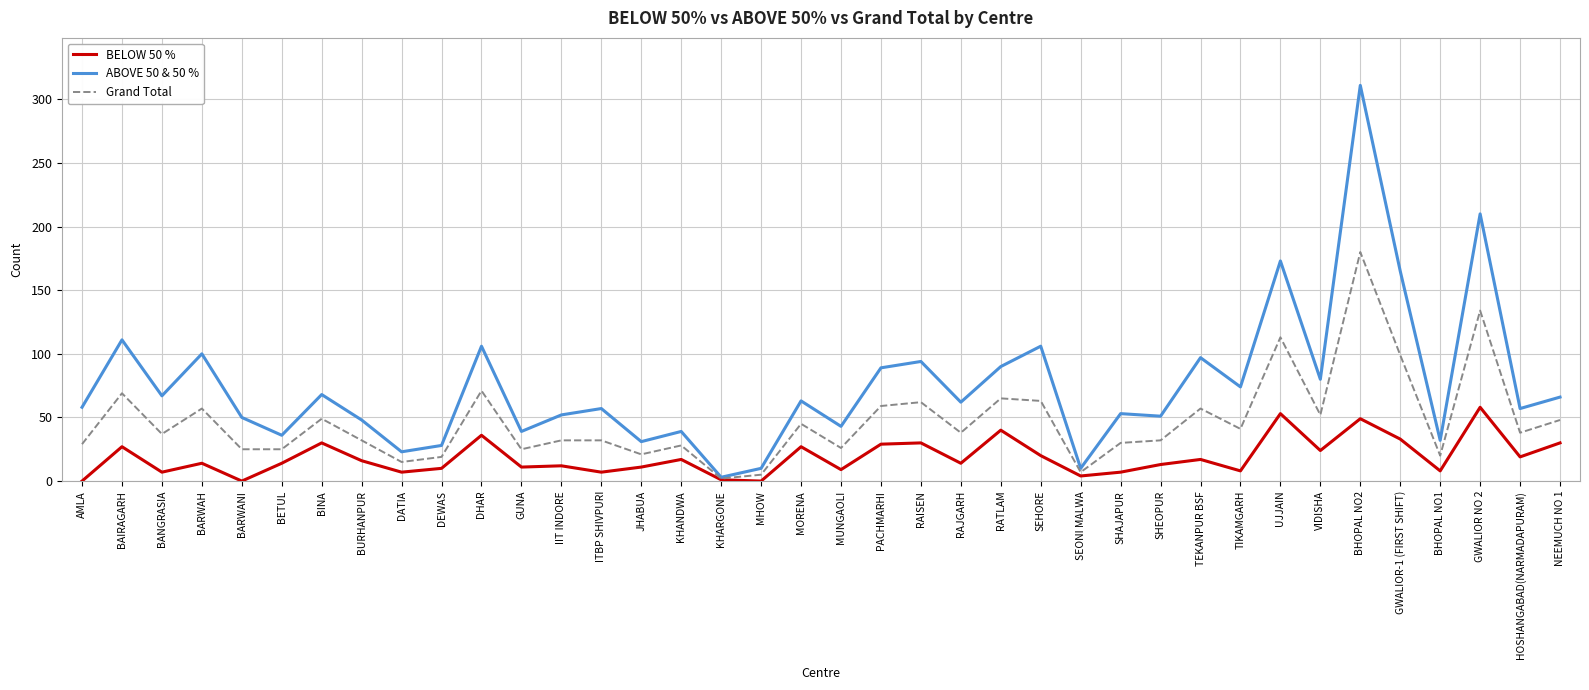

The value of ABOVE 50 & 50 % at KHANDWA is 39. True or false?

True